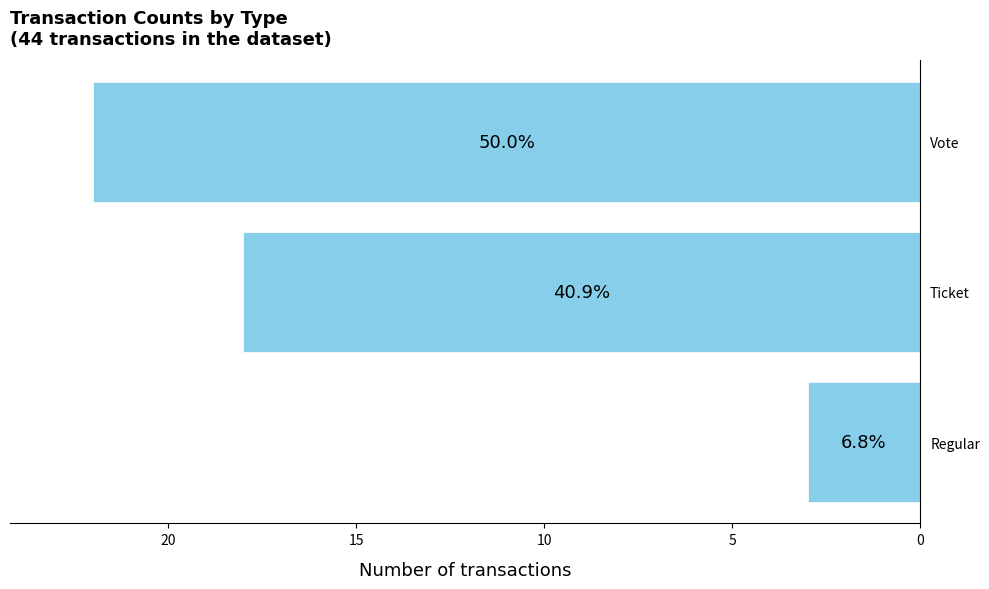

Does the chart contain any negative values?

No